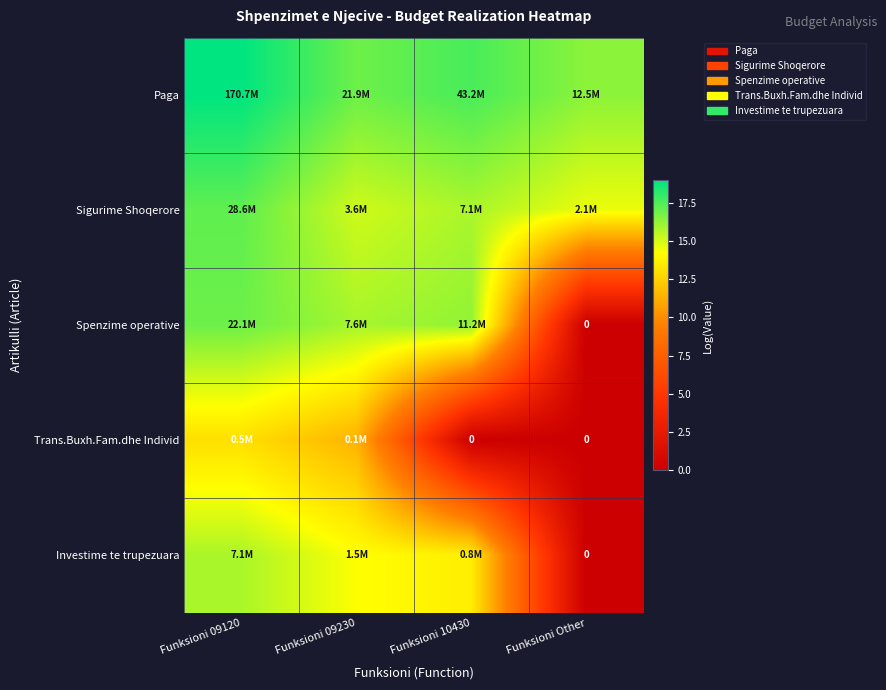

What is the highest value of the Paga series?

19.0